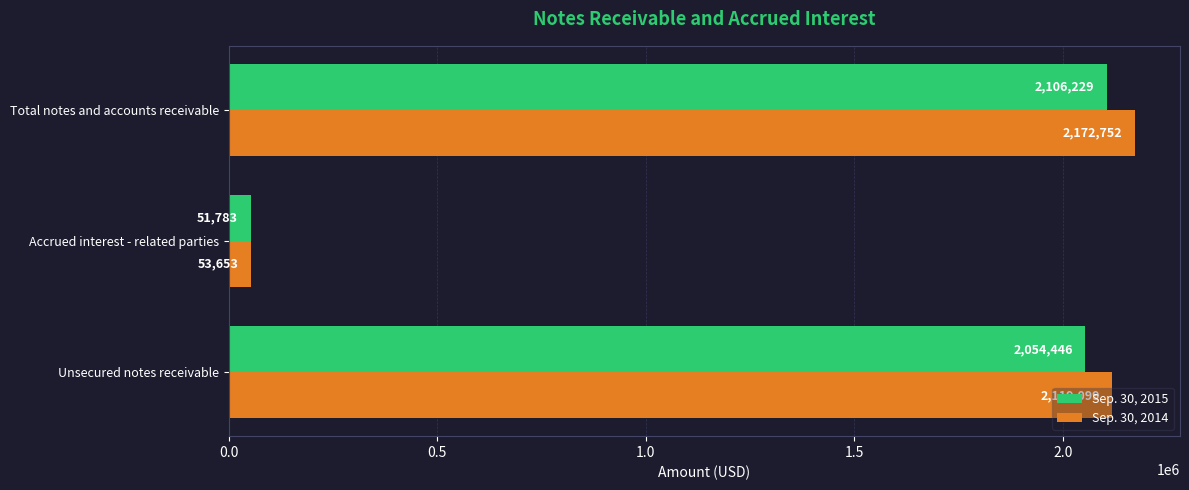

What is the total value across all series at Accrued interest - related parties?

105436